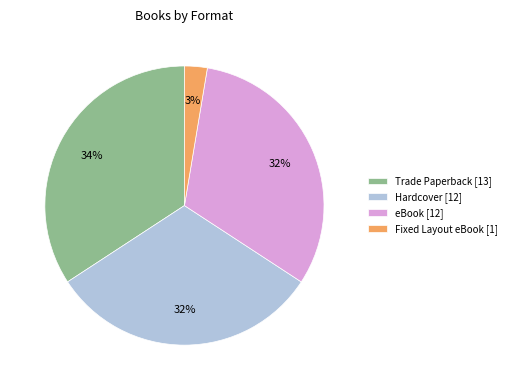

The Trade Paperback slice represents 25% of the pie. True or false?

False